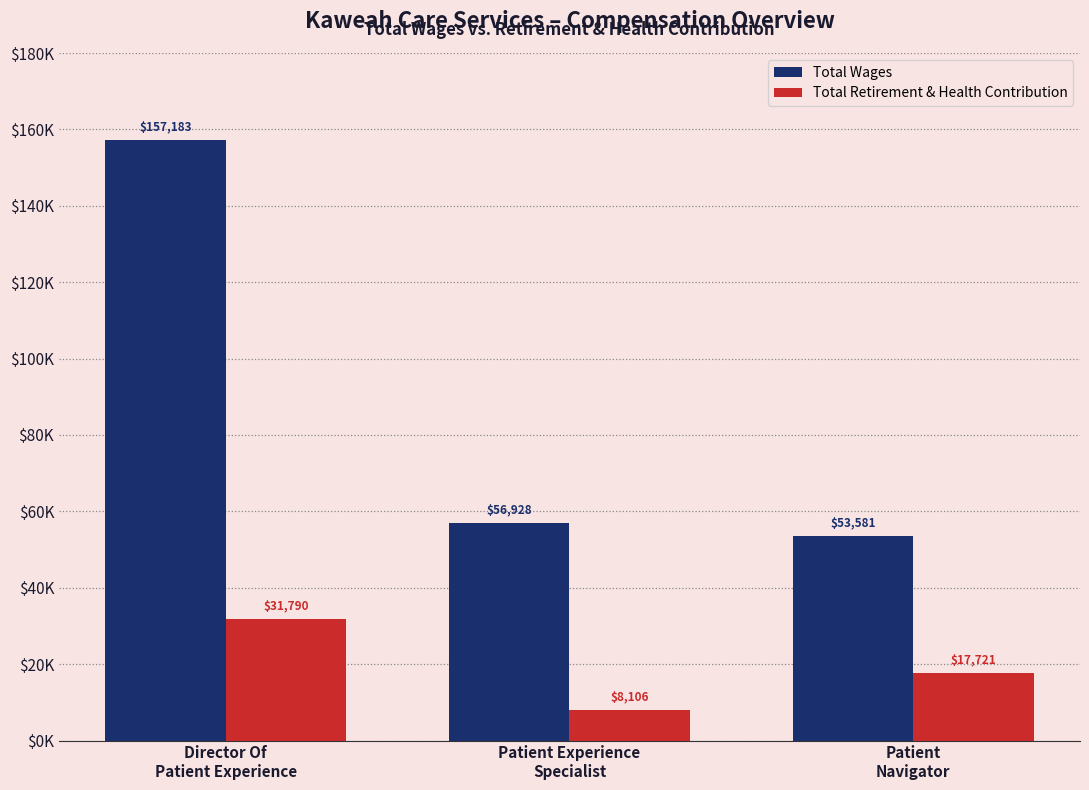

Is it true that Total Retirement & Health Contribution equals 31790 at Director Of
Patient Experience?

True